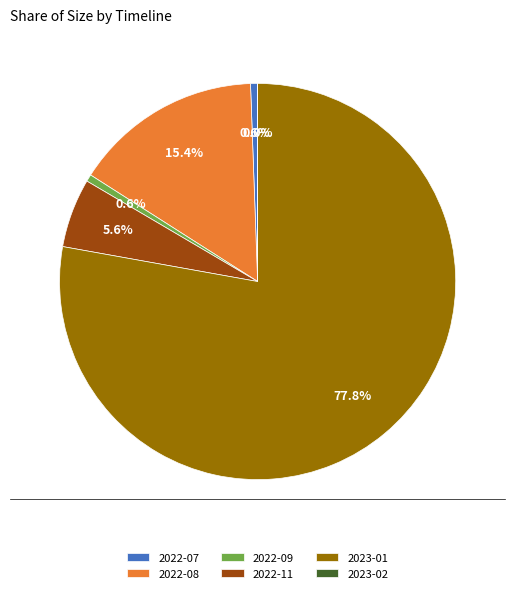

To the nearest percent, what portion does 2023-01 represent?

78%